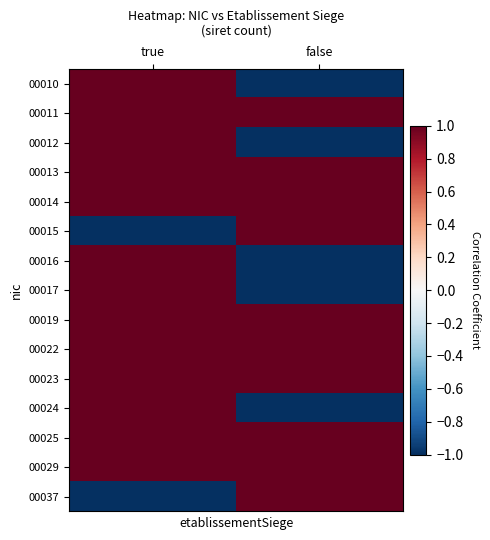

Count the number of data series in this chart.

15